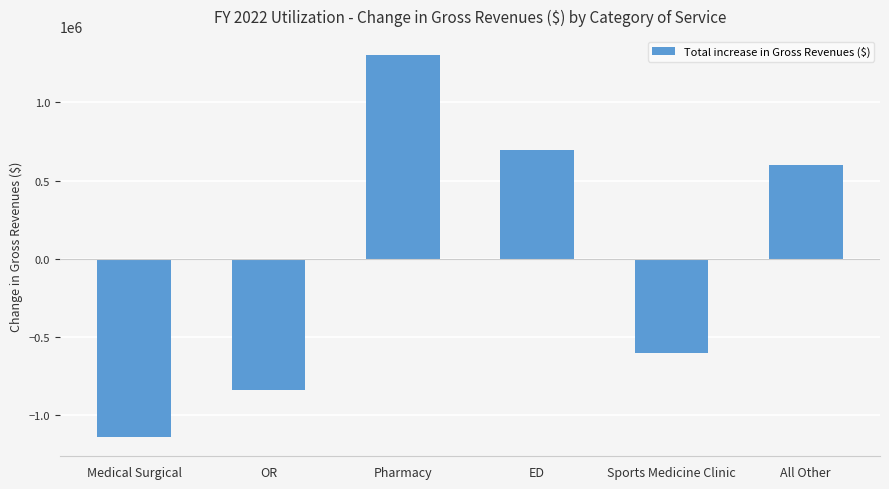

At which category does the chart reach its peak across all series?

Pharmacy